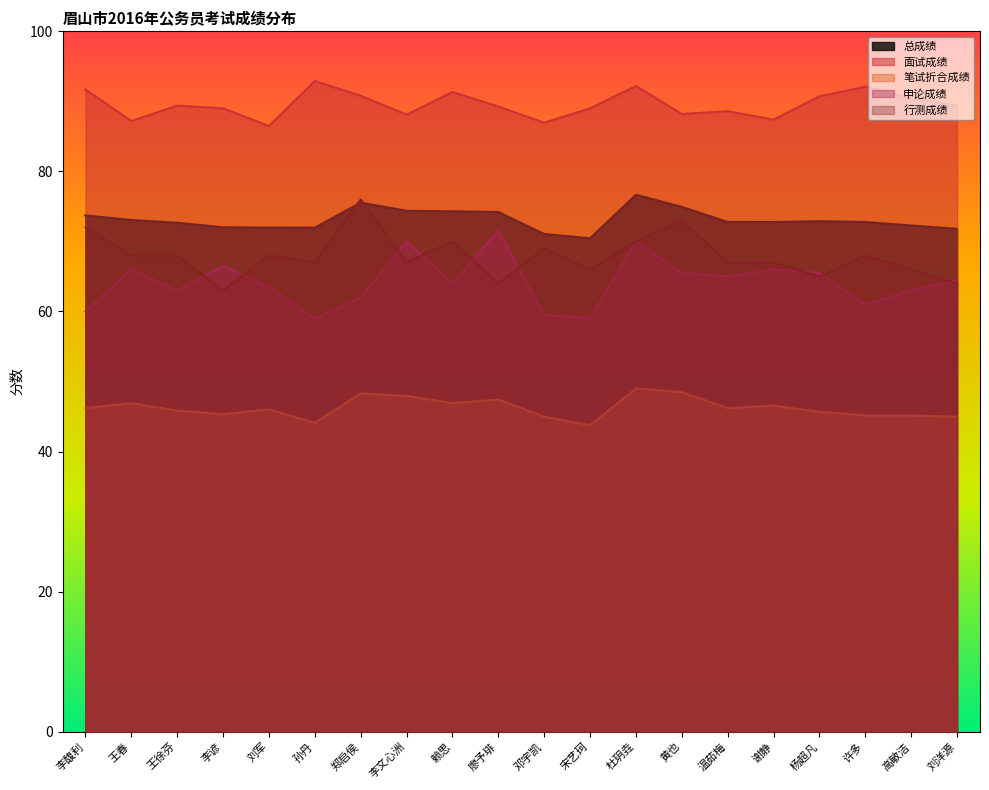

At which category does 面试成绩 reach its first local peak?

王徐芬